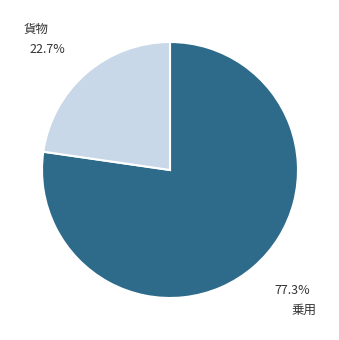

Is there a majority slice in this chart?

Yes